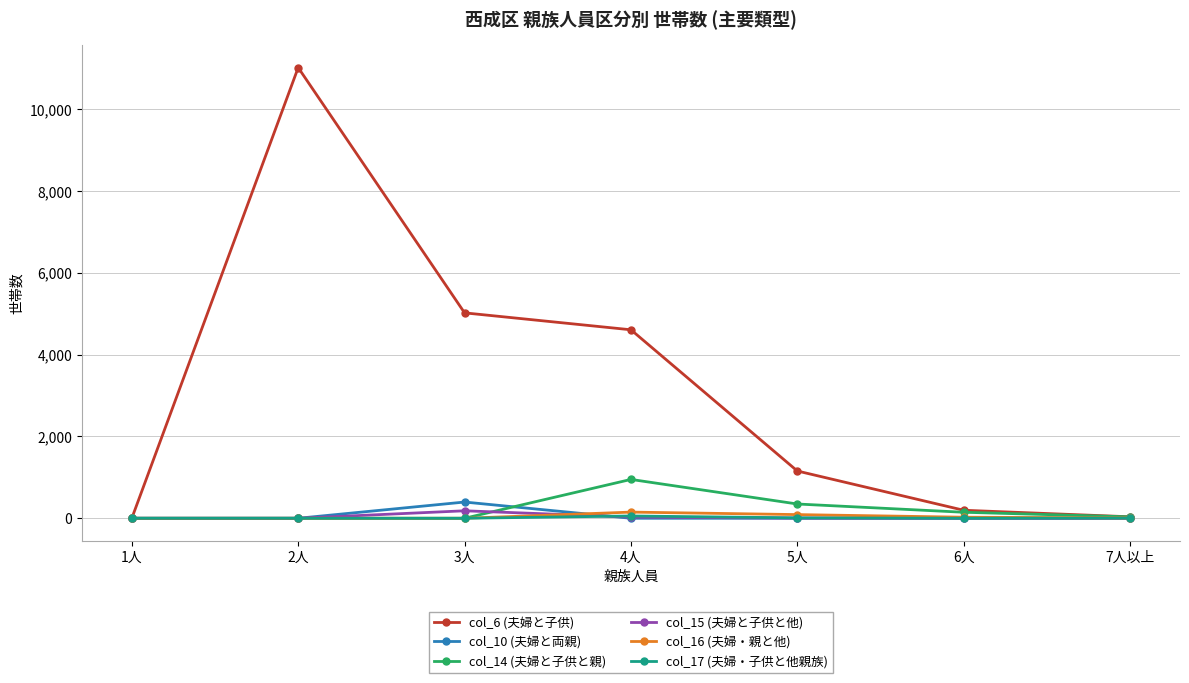

How many series are shown in this chart?

6